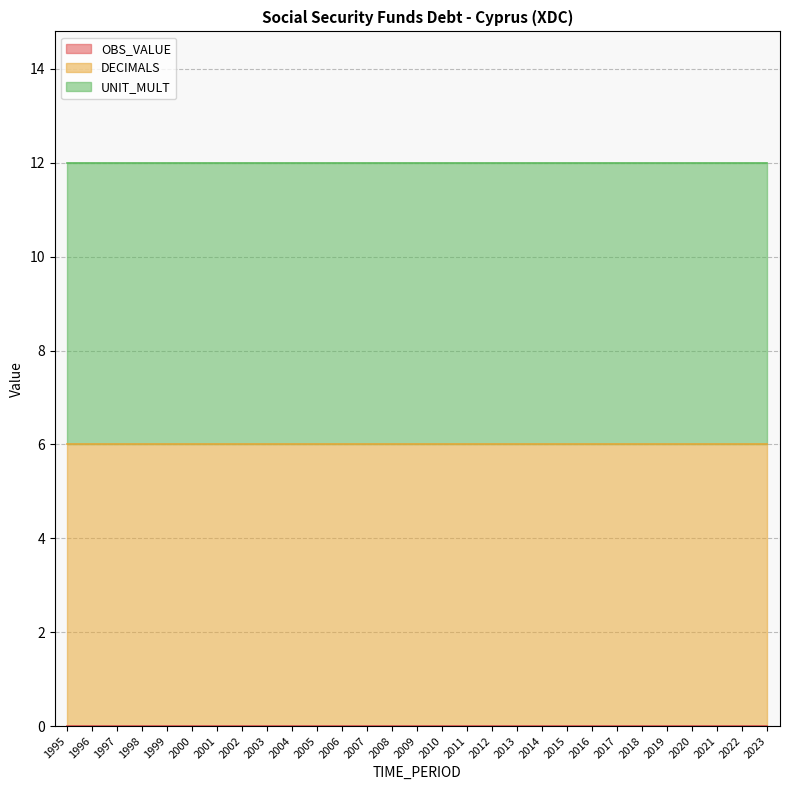

What value does the UNIT_MULT series have at 2006?

6